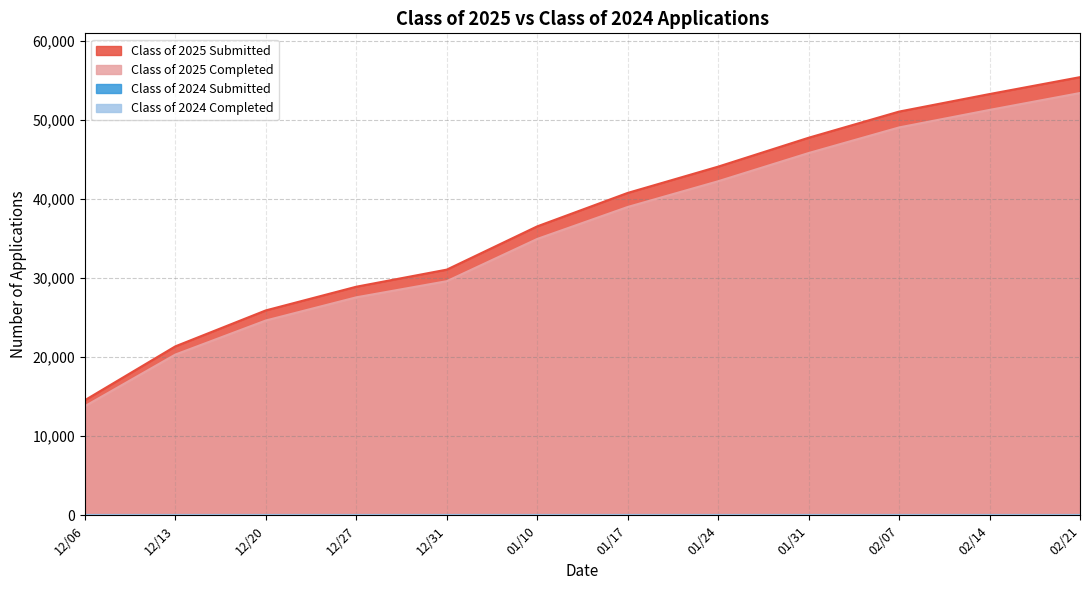

What is the label of the 10th point from the left?

02/07